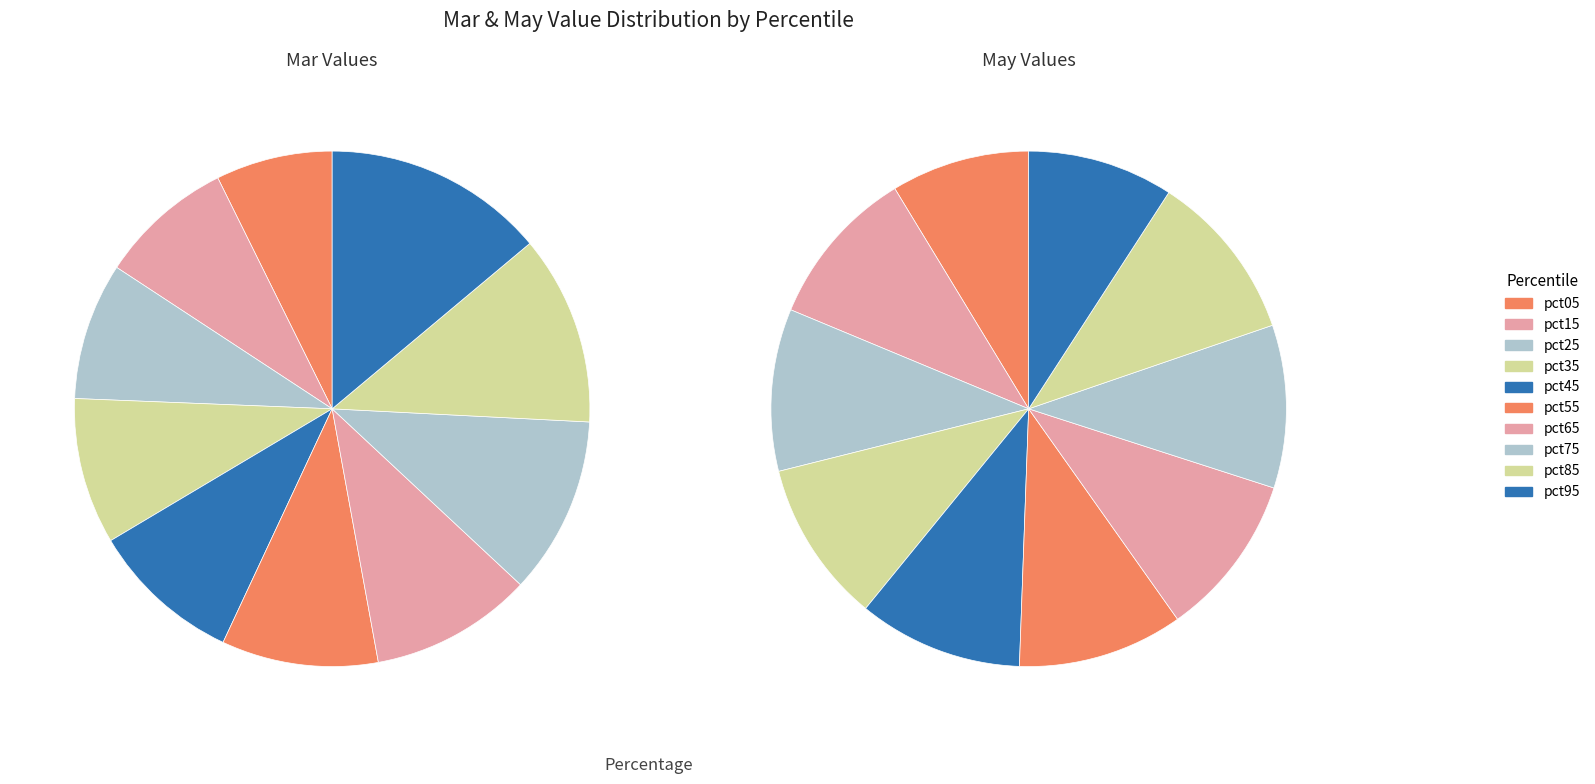

Does 2 account for over 50% of the chart?

No